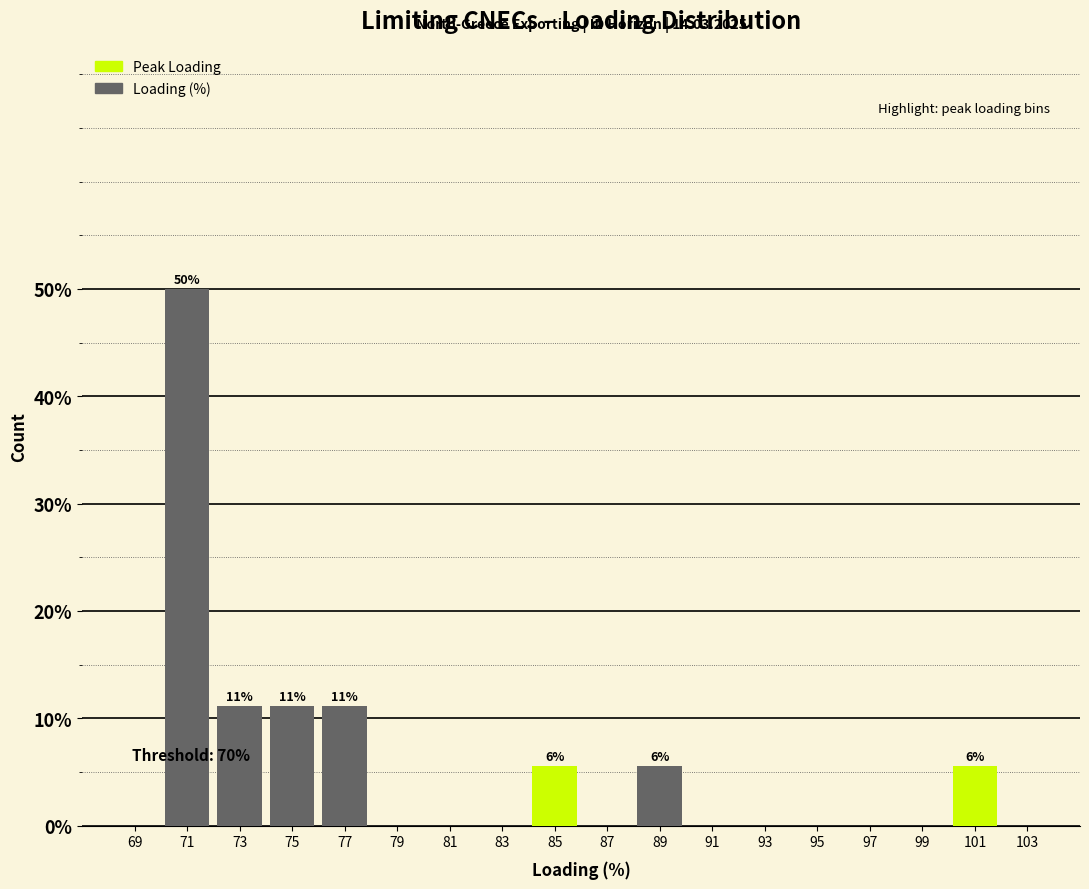

Over which range of the x-axis is the bar tallest?

70 to 72